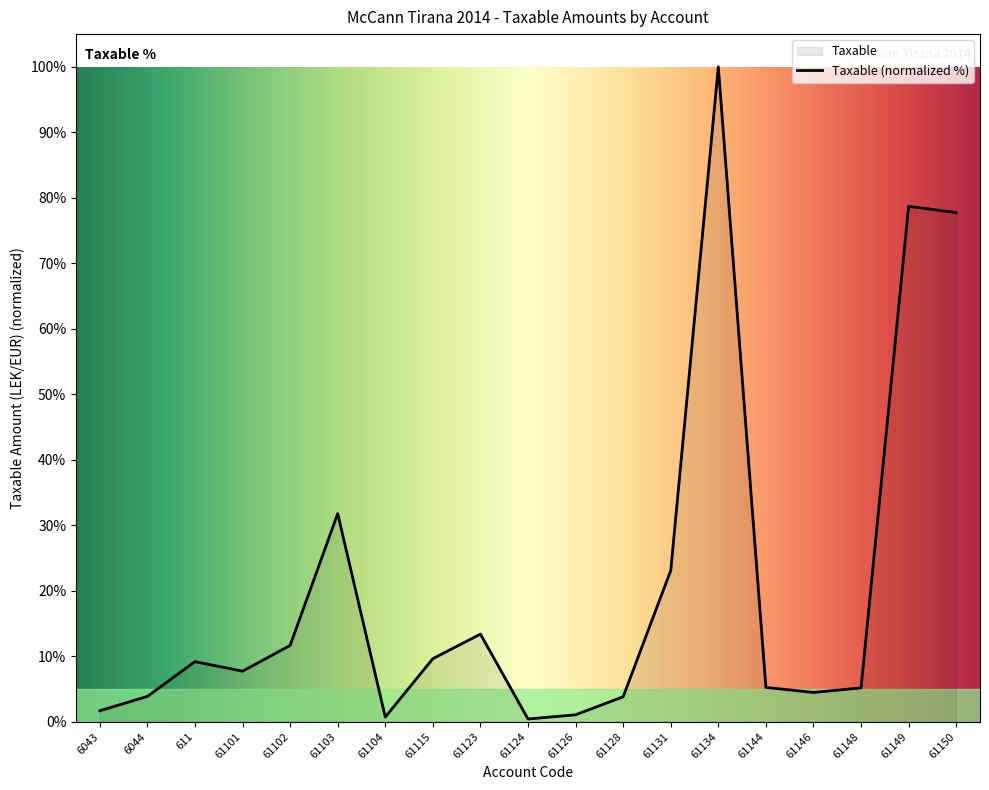

Approximately how many times larger is the value at 61104 compared to 61101?

0.1